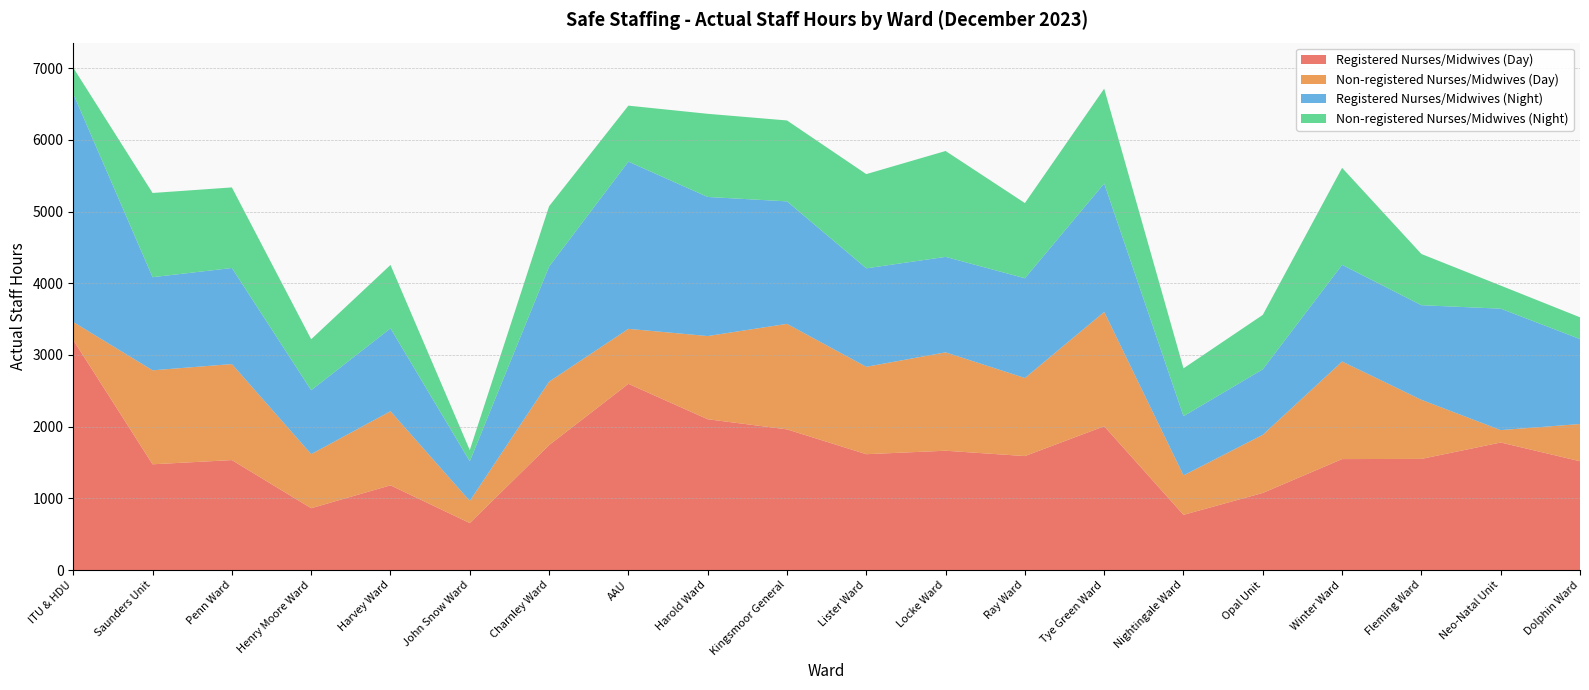

Reading left to right, transcribe all the data shown in this chart.

Registered Nurses/Midwives (Day): 3209.0	1475.2	1534.0	862.8	1181.8	655.5	1743.3	2598.0	2103.8	1962.7	1616.1	1664.5	1590.0	2006.0	770.0	1075.7	1548.0	1550.5	1779.2	1518.0
Non-registered Nurses/Midwives (Day): 251.0	1311.0	1339.5	754.5	1033.5	308.5	884.9	766.7	1160.8	1471.8	1219.2	1372.4	1089.1	1595.3	550.5	811.0	1361.0	824.5	173.0	519.0
Registered Nurses/Midwives (Night): 3183.0	1299.5	1340.2	891.0	1156.8	553.0	1606.0	2333.0	1940.5	1709.0	1374.0	1332.0	1391.7	1791.8	826.0	914.0	1348.6	1320.0	1694.2	1185.5
Non-registered Nurses/Midwives (Night): 364.8	1174.8	1124.2	711.2	884.2	156.0	841.2	781.2	1160.0	1128.8	1314.2	1477.2	1049.0	1322.8	667.2	759.0	1353.5	714.2	322.0	303.5